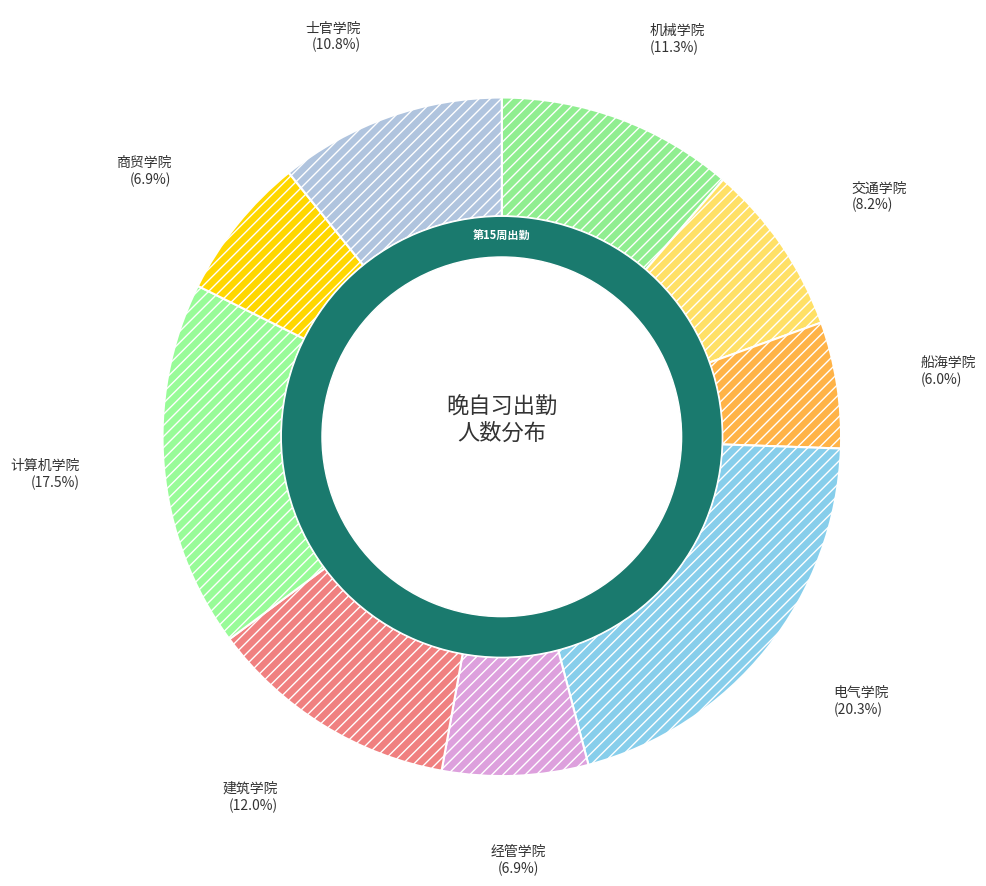

Is it true that 士官学院 is 11% of the pie?

True